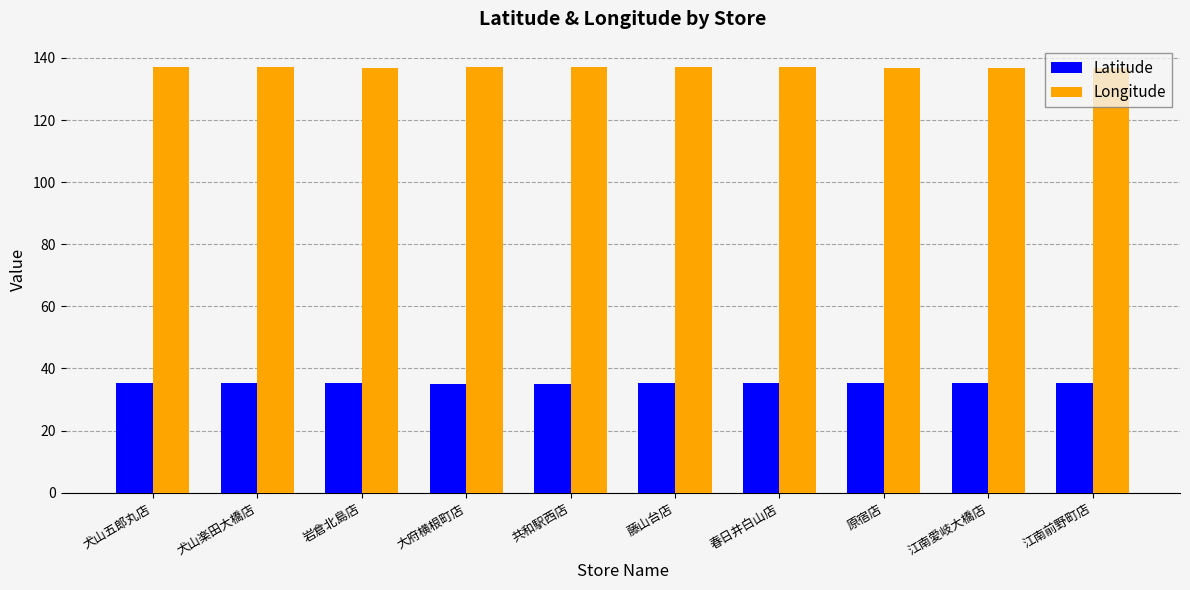

What is the spread (max minus min) of values at 犬山五郎丸店?

101.6